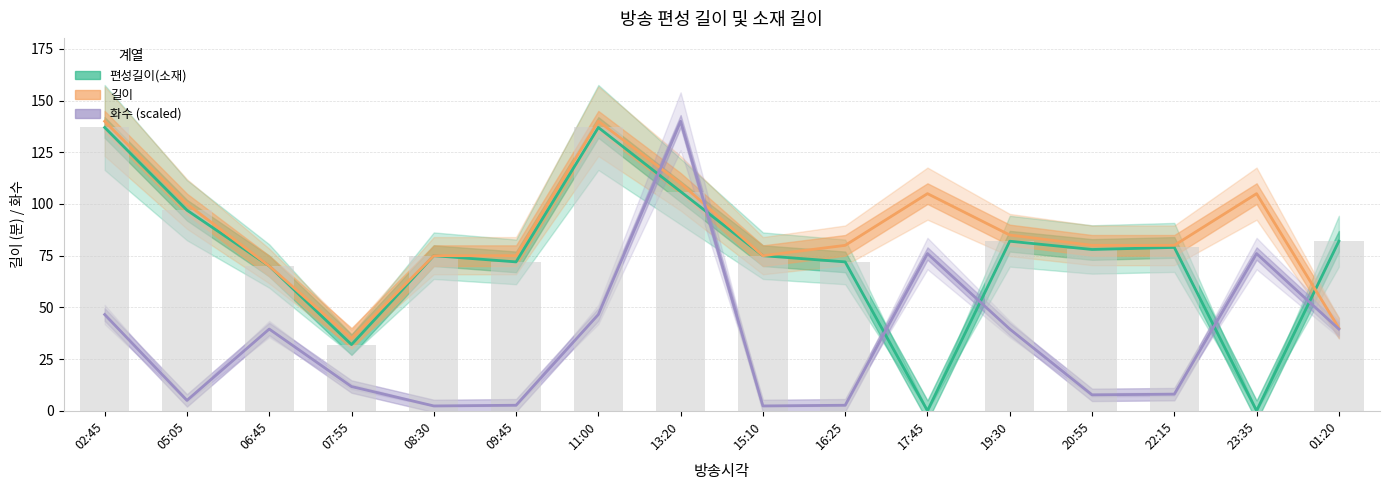

Reading right to left, transcribe all the data shown in this chart.

편성길이(소재): 82.0	0.0	79.0	78.0	82.0	0.0	72.0	75.0	106.0	137.0	72.0	75.0	32.0	70.0	97.0	137.0
길이: 40.0	105.0	80.0	80.0	85.0	105.0	80.0	75.0	110.0	140.0	75.0	75.0	35.0	70.0	100.0	140.0
화수: 39.5	76.0	8.0	7.7	39.5	76.0	2.7	2.3	140.0	46.6	2.7	2.3	11.7	39.5	5.0	46.6